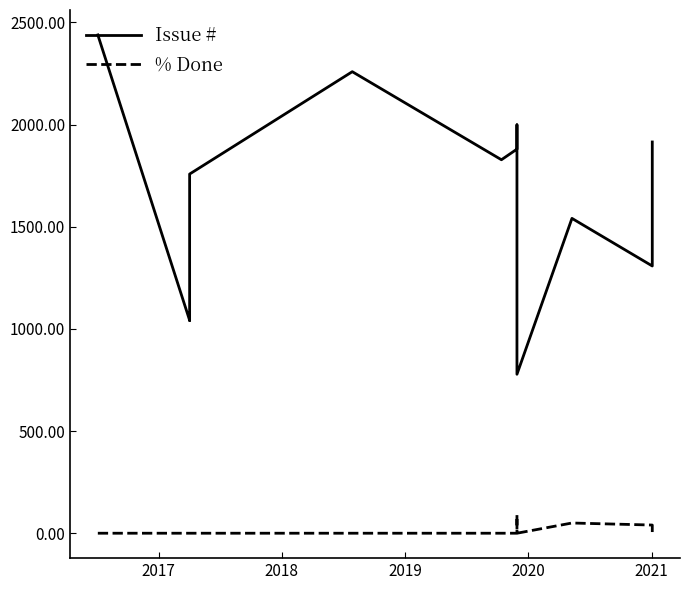

True or false: Issue # has more than 2 points higher than both neighbors.

True